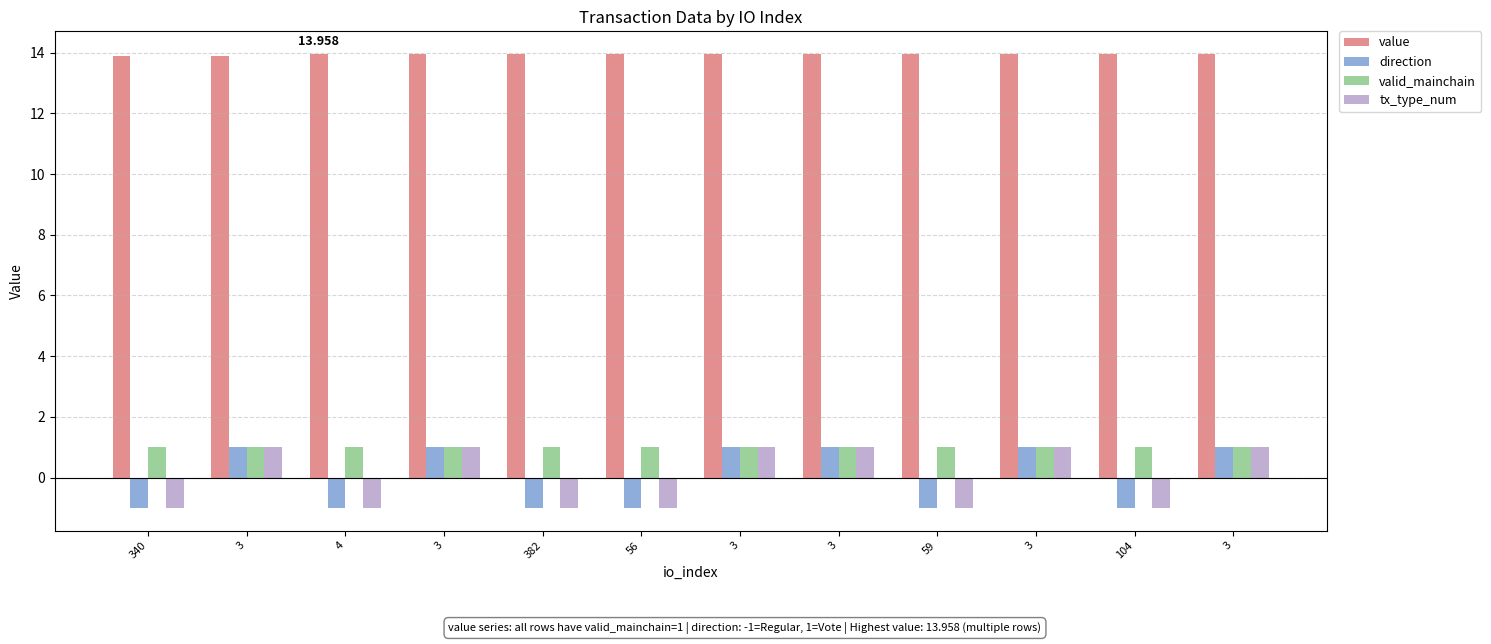

How many groups of bars are there?

12